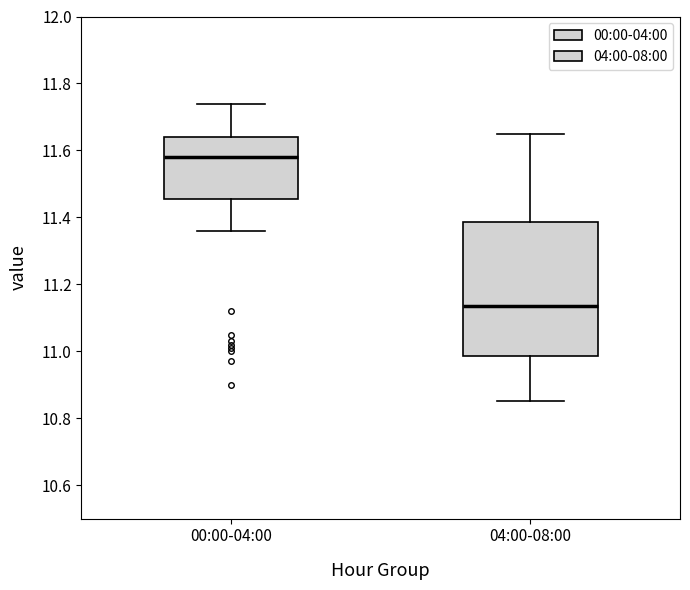

Which box is the tallest, from its lower edge to its upper edge?

04:00-08:00